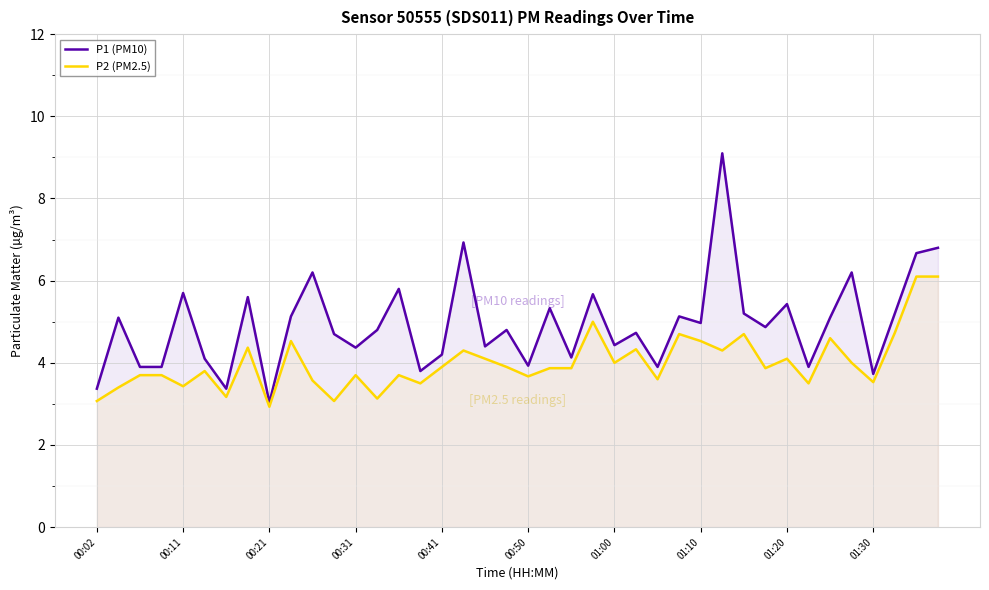

Which has a higher value, 18 or 25?

25